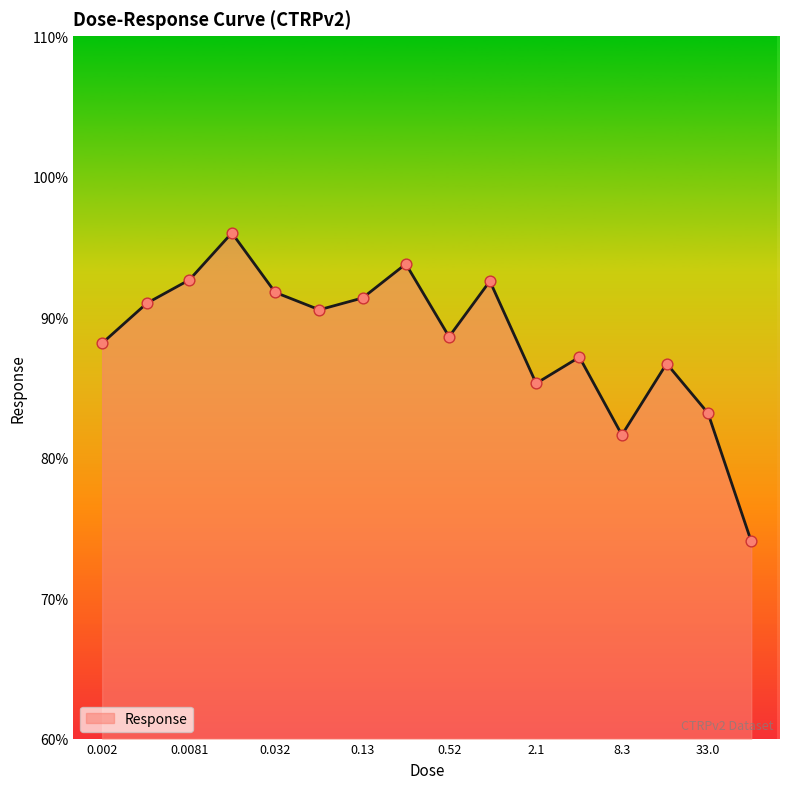

What is the difference between the maximum and minimum values?

22.0